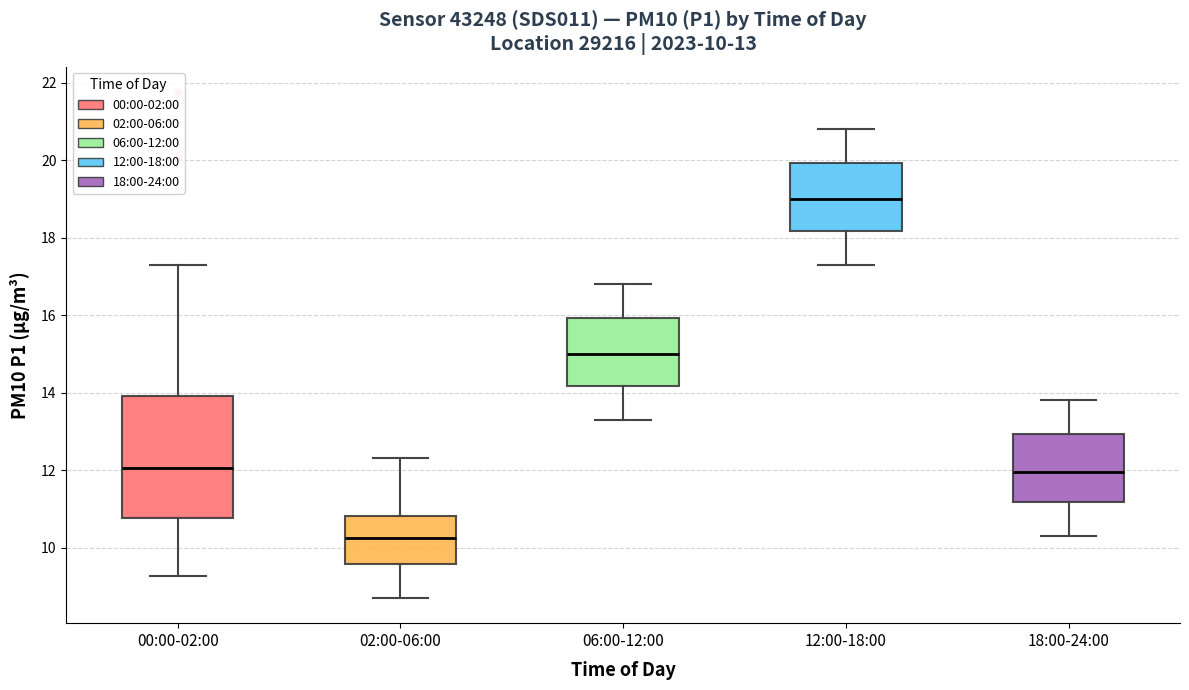

Comparing the boxes themselves (not the whiskers), which one is the tallest?

00:00-02:00